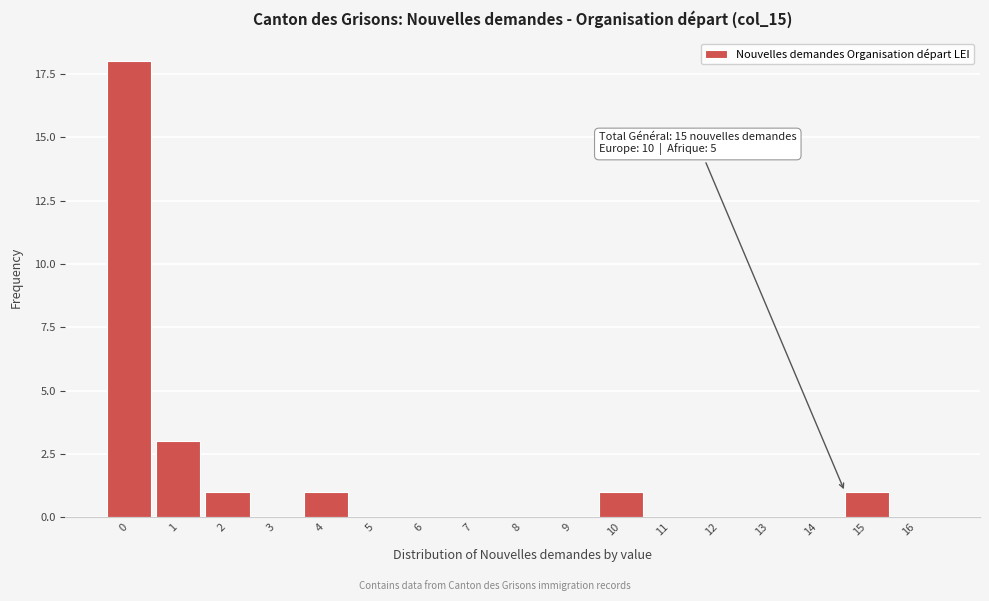

Reading right to left, list all the values displayed in this chart.

16=0	15=1	14=0	13=0	12=0	11=0	10=1	9=0	8=0	7=0	6=0	5=0	4=1	3=0	2=1	1=3	0=18